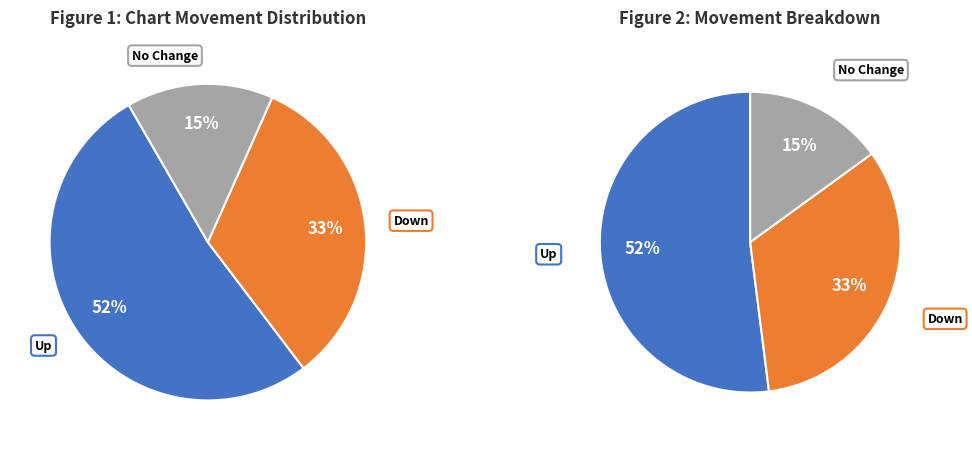

What is the change in value from down to -?

-18